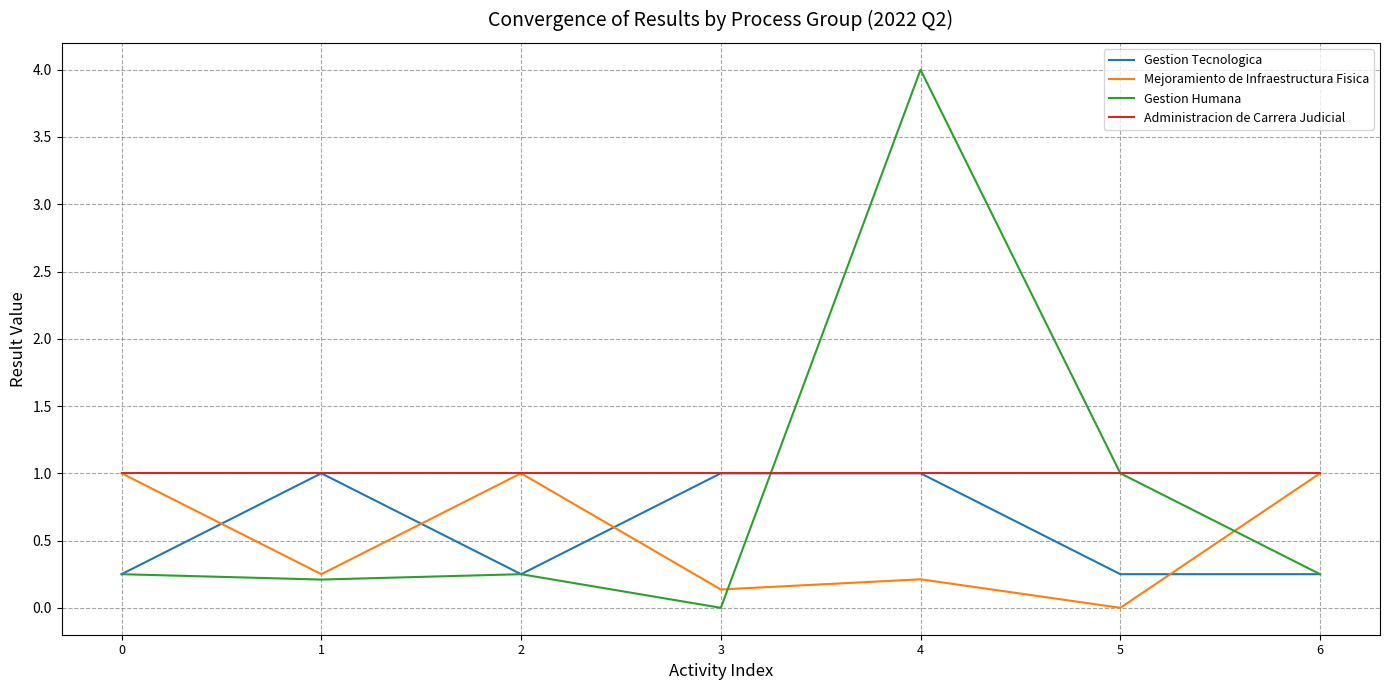

True or false: Gestion Tecnologica has a value of 0.1 at 0.

False